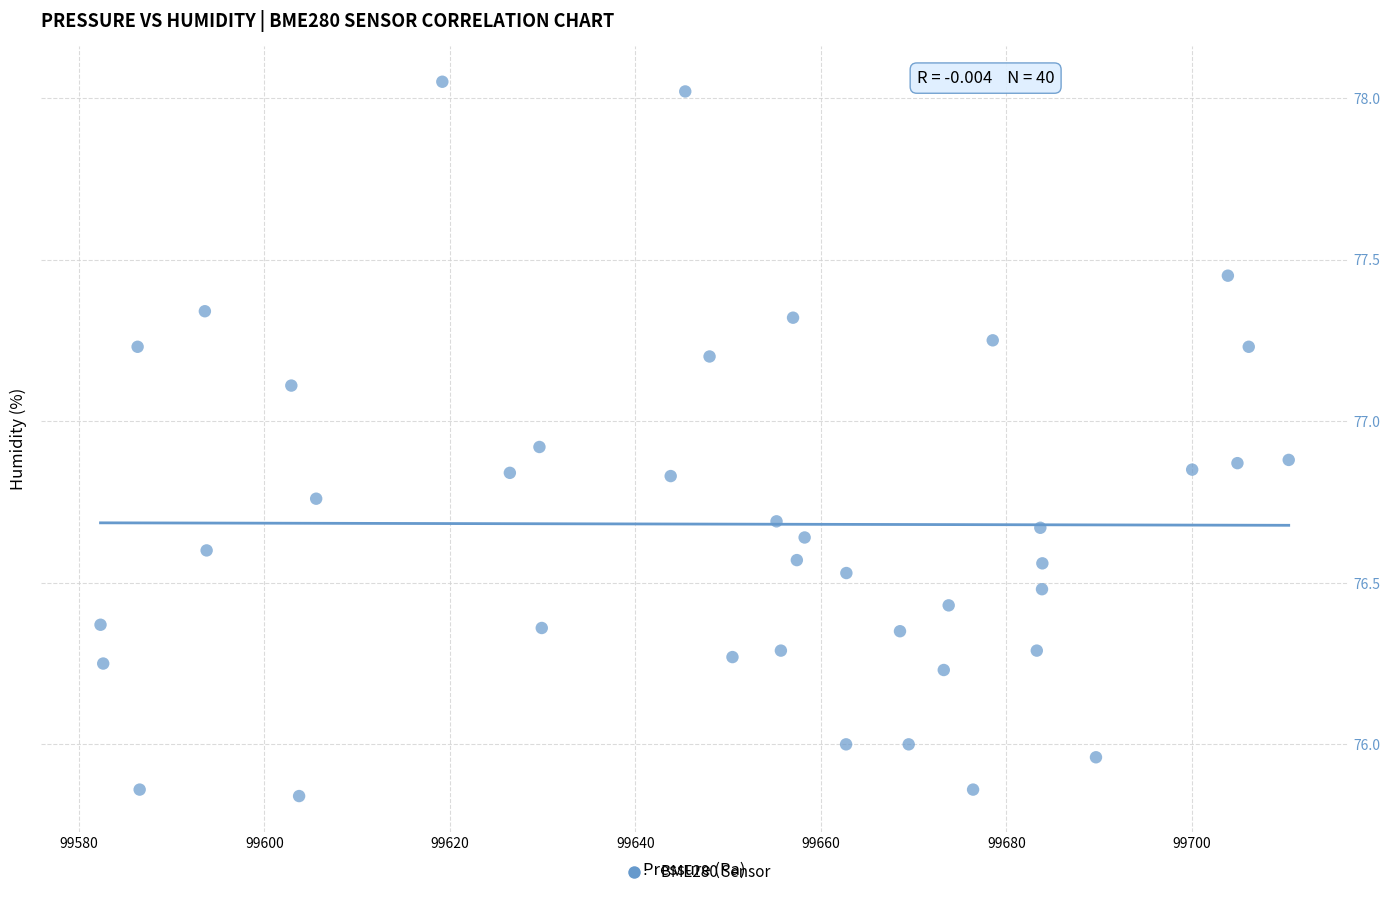

What is the range of Y values (max minus min)?

2.2